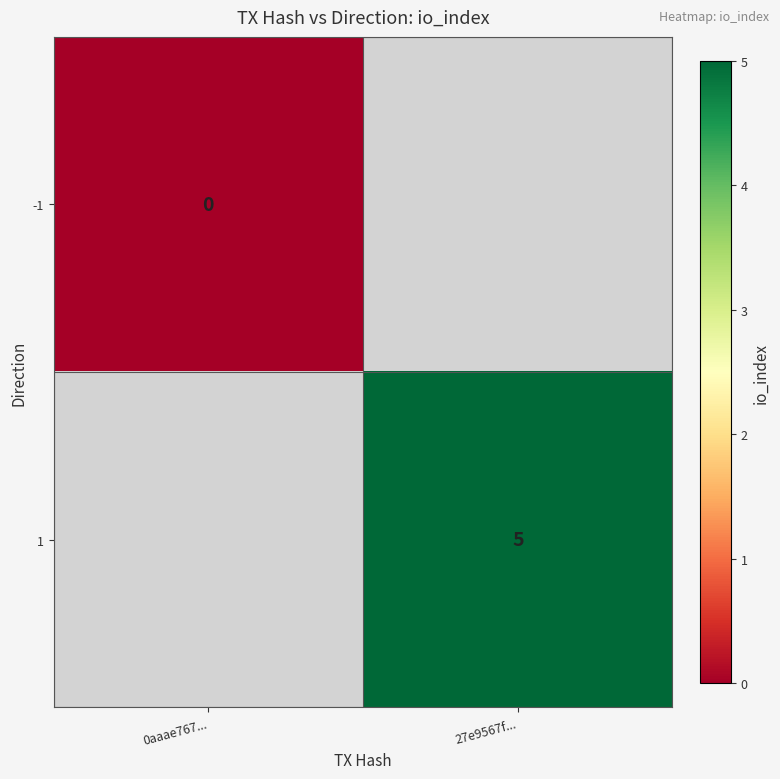

Which has a higher value, 0aaae767... or 27e9567f...?

27e9567f...